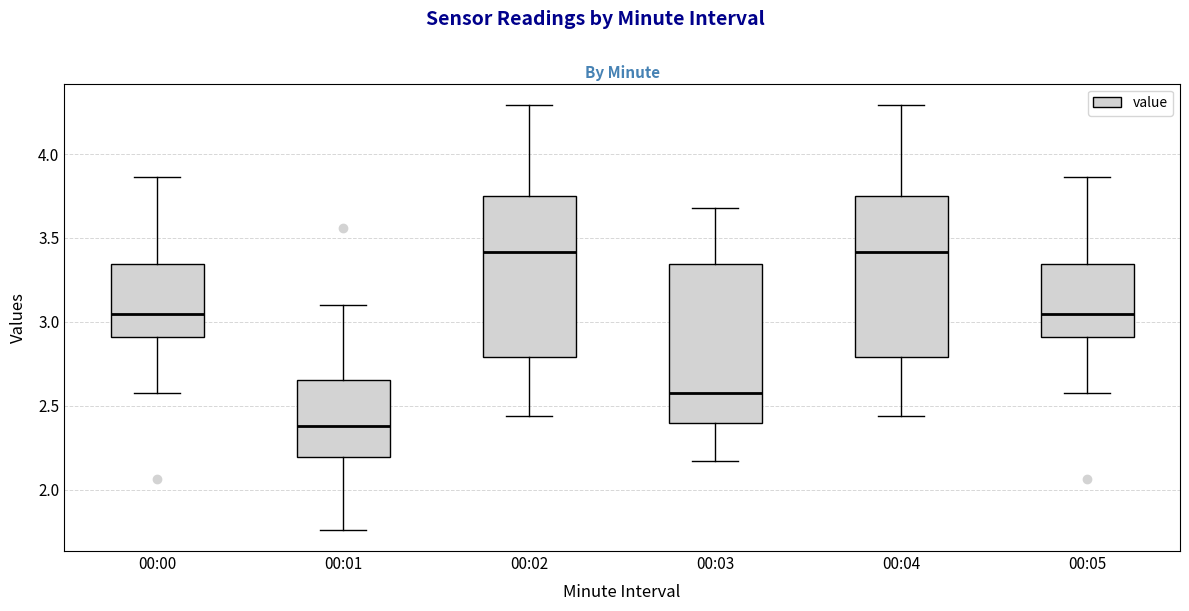

Reading left to right, transcribe this box plot: for each box, give where its median line is, the range the box spans, and where its two whiskers end, as read against the y-axis. The values are not printed on the chart, so give them approximately, as read against the axis.

00:00: median 3.05, box 2.90 to 3.35, whiskers 2.60 to 3.85
00:01: median 2.40, box 2.20 to 2.65, whiskers 1.75 to 3.10
00:02: median 3.40, box 2.80 to 3.75, whiskers 2.45 to 4.30
00:03: median 2.60, box 2.40 to 3.35, whiskers 2.15 to 3.70
00:04: median 3.40, box 2.80 to 3.75, whiskers 2.45 to 4.30
00:05: median 3.05, box 2.90 to 3.35, whiskers 2.60 to 3.85